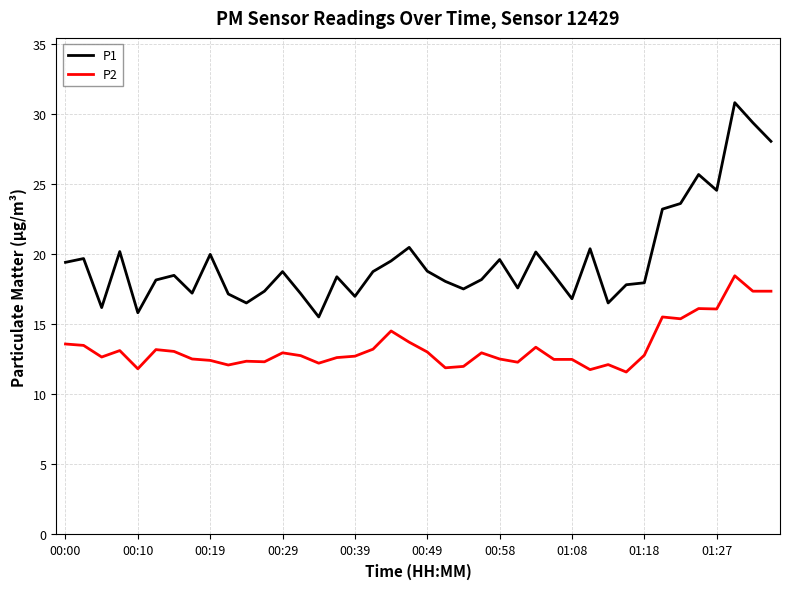

What is the greatest value displayed?

30.8